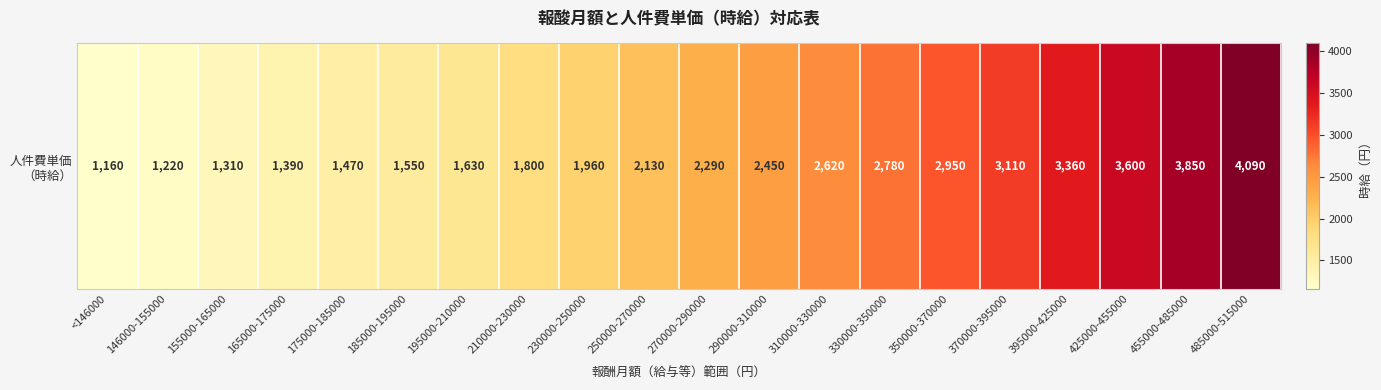

Which has a higher value, 165000-175000 or 425000-455000?

425000-455000